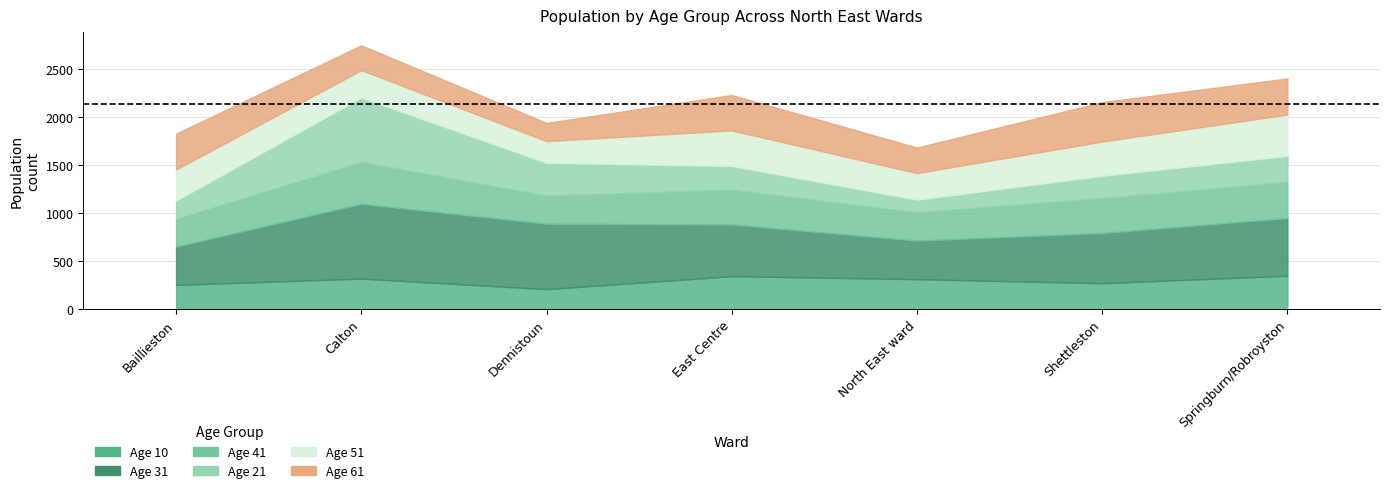

Reading left to right, list all the values displayed in this chart.

Age 10: Baillieston=251	Calton=317	Dennistoun=207	East Centre=342	North East ward=311	Shettleston=269	Springburn/Robroyston=347
Age 31: Baillieston=400	Calton=779	Dennistoun=682	East Centre=539	North East ward=402	Shettleston=523	Springburn/Robroyston=601
Age 41: Baillieston=288	Calton=436	Dennistoun=293	East Centre=363	North East ward=295	Shettleston=364	Springburn/Robroyston=376
Age 21: Baillieston=191	Calton=671	Dennistoun=341	East Centre=246	North East ward=131	Shettleston=232	Springburn/Robroyston=271
Age 51: Baillieston=324	Calton=286	Dennistoun=226	East Centre=371	North East ward=277	Shettleston=357	Springburn/Robroyston=431
Age 61: Baillieston=373	Calton=258	Dennistoun=190	East Centre=369	North East ward=266	Shettleston=410	Springburn/Robroyston=376